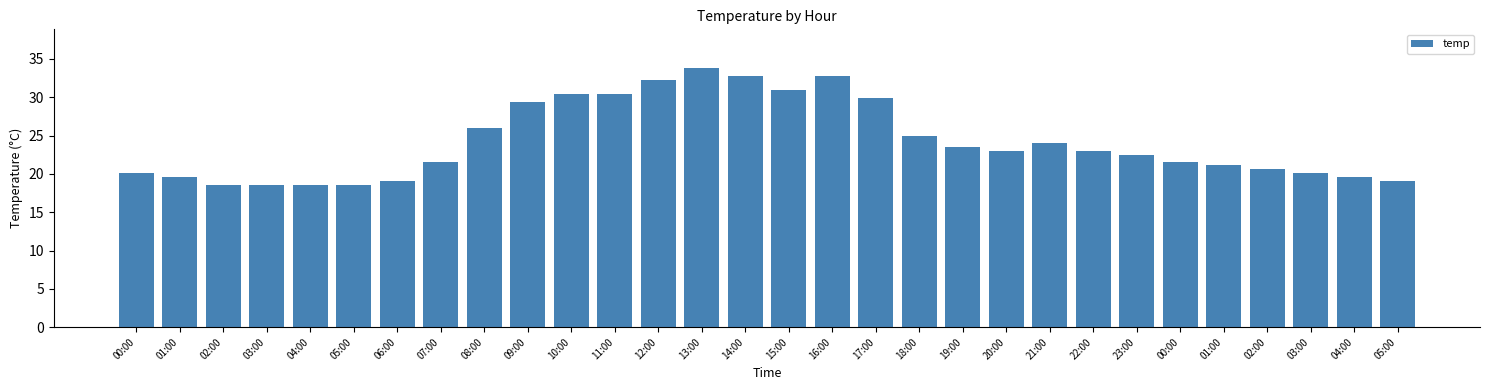

What is the label of the 30th bar from the right?

00:00